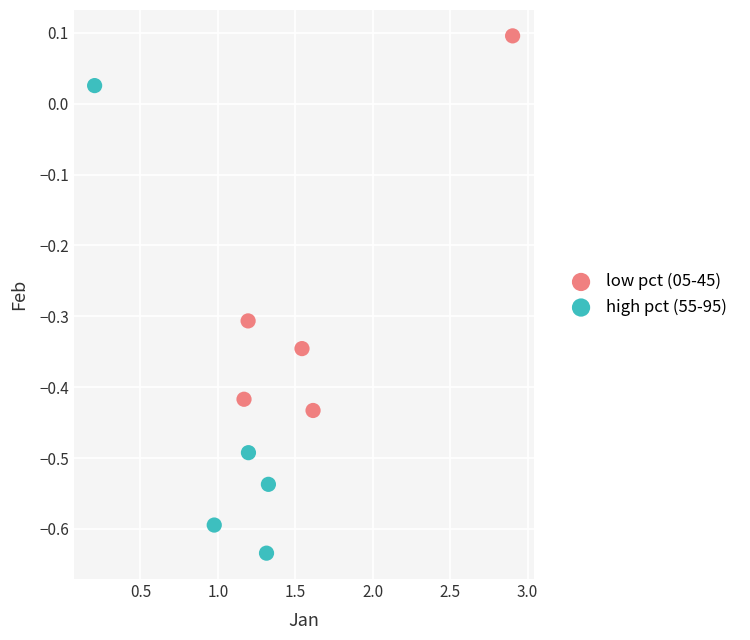

What are all the series names shown in the legend?

low pct (05-45), high pct (55-95)